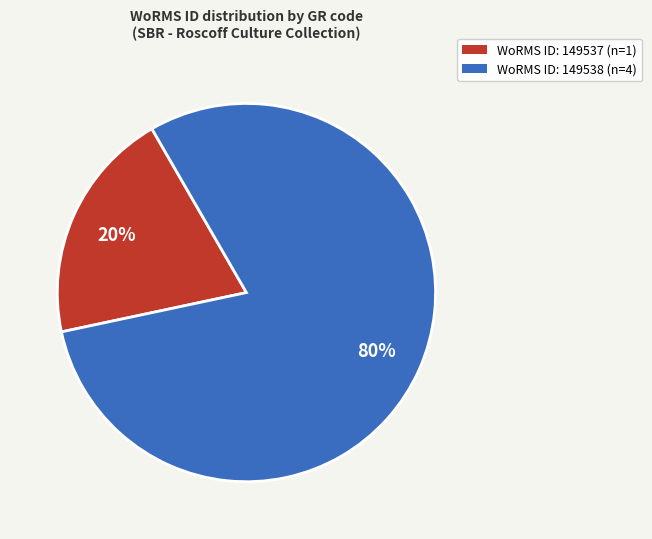

Does any single category account for the majority?

Yes